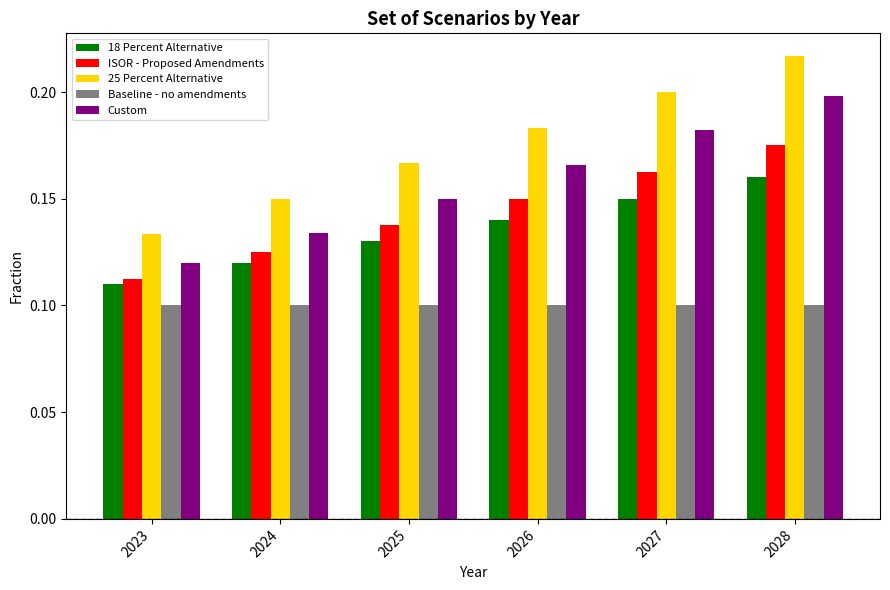

The value of Custom at 2028 is 0.2. True or false?

True